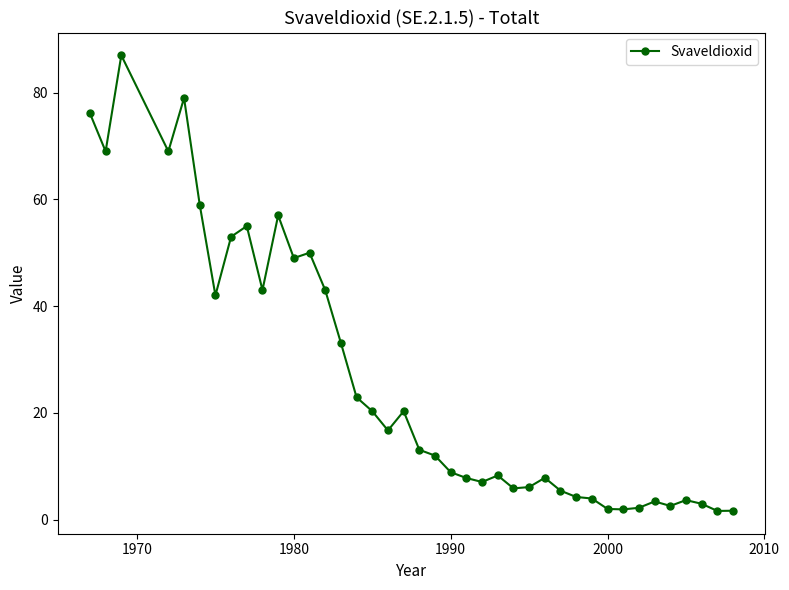

What is the sum of all values?

1056.6